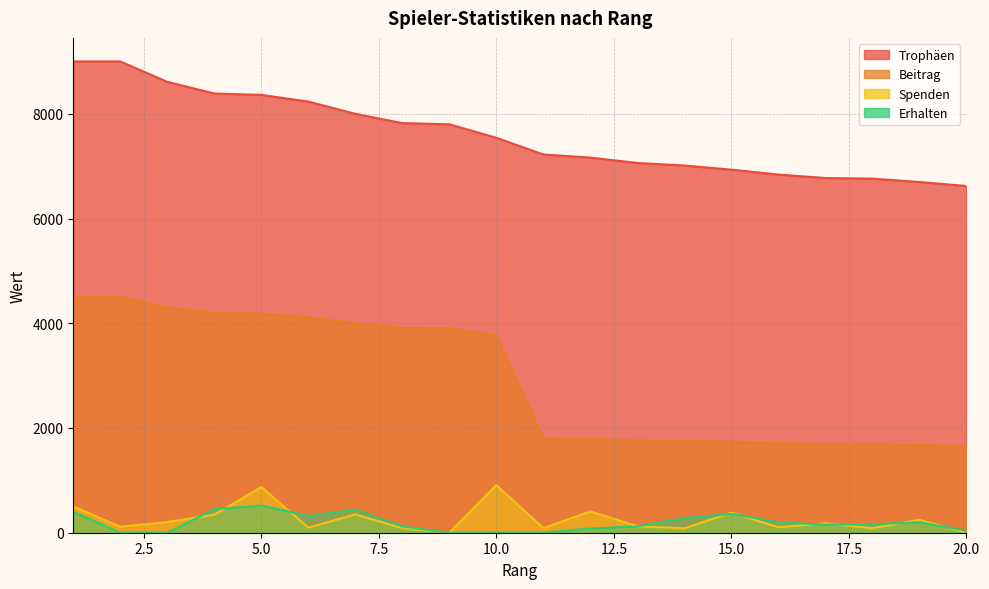

True or false: Spenden and Beitrag intersect in this chart.

False